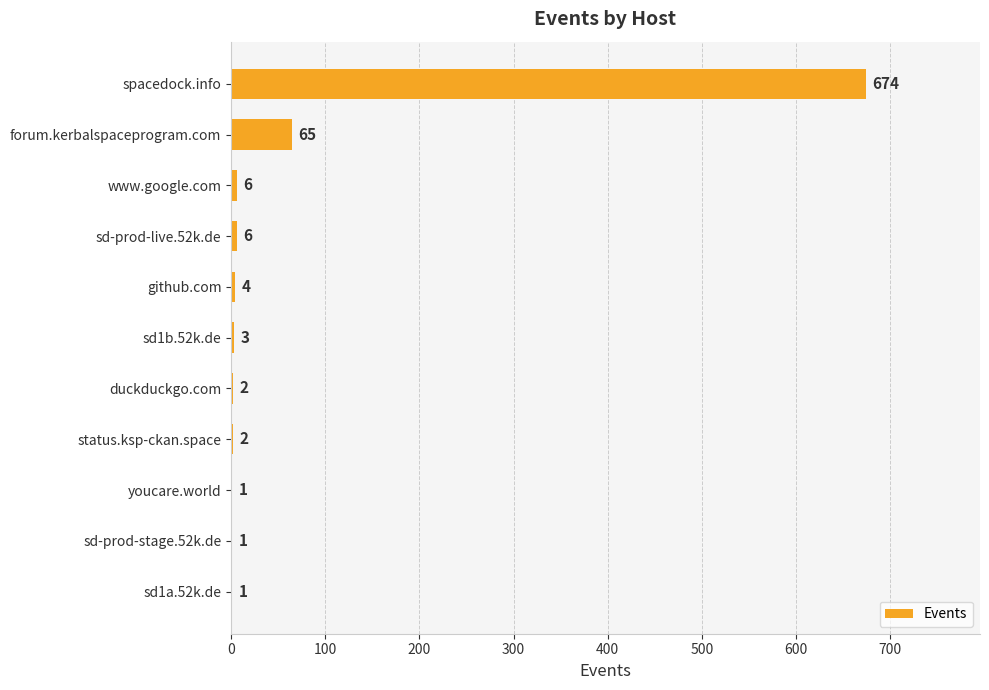

Where is the data nearest to the value 337?

forum.kerbalspaceprogram.com